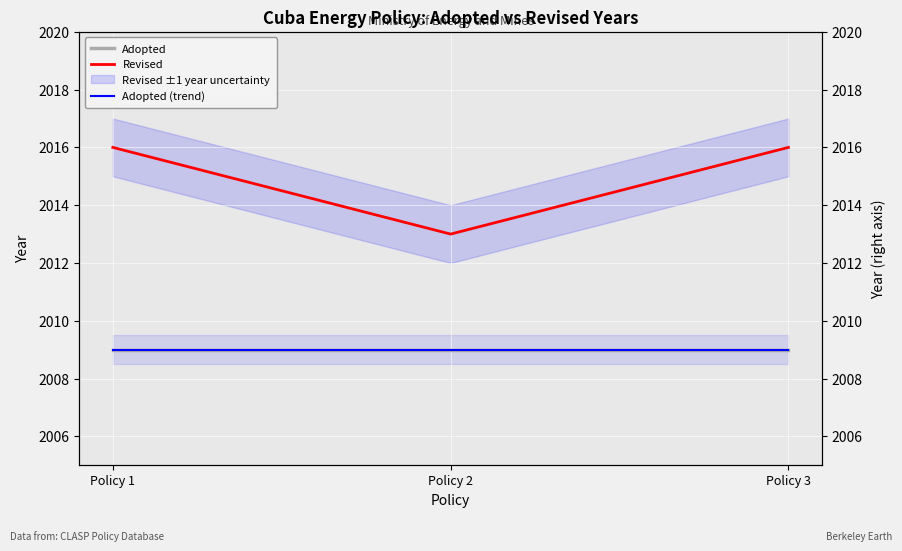

At how many categories does at least one series exceed 2012?

3